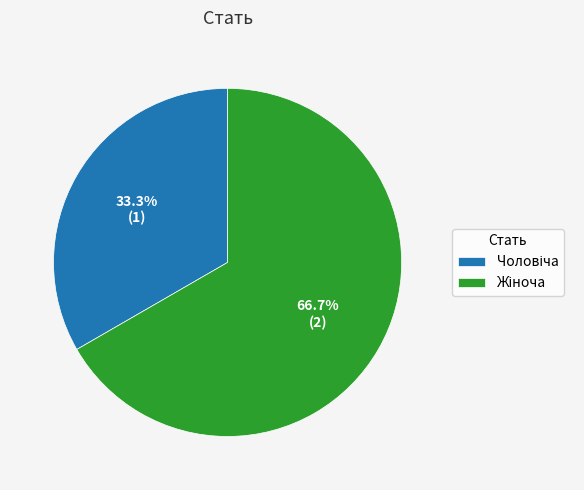

Does any single category account for the majority?

Yes